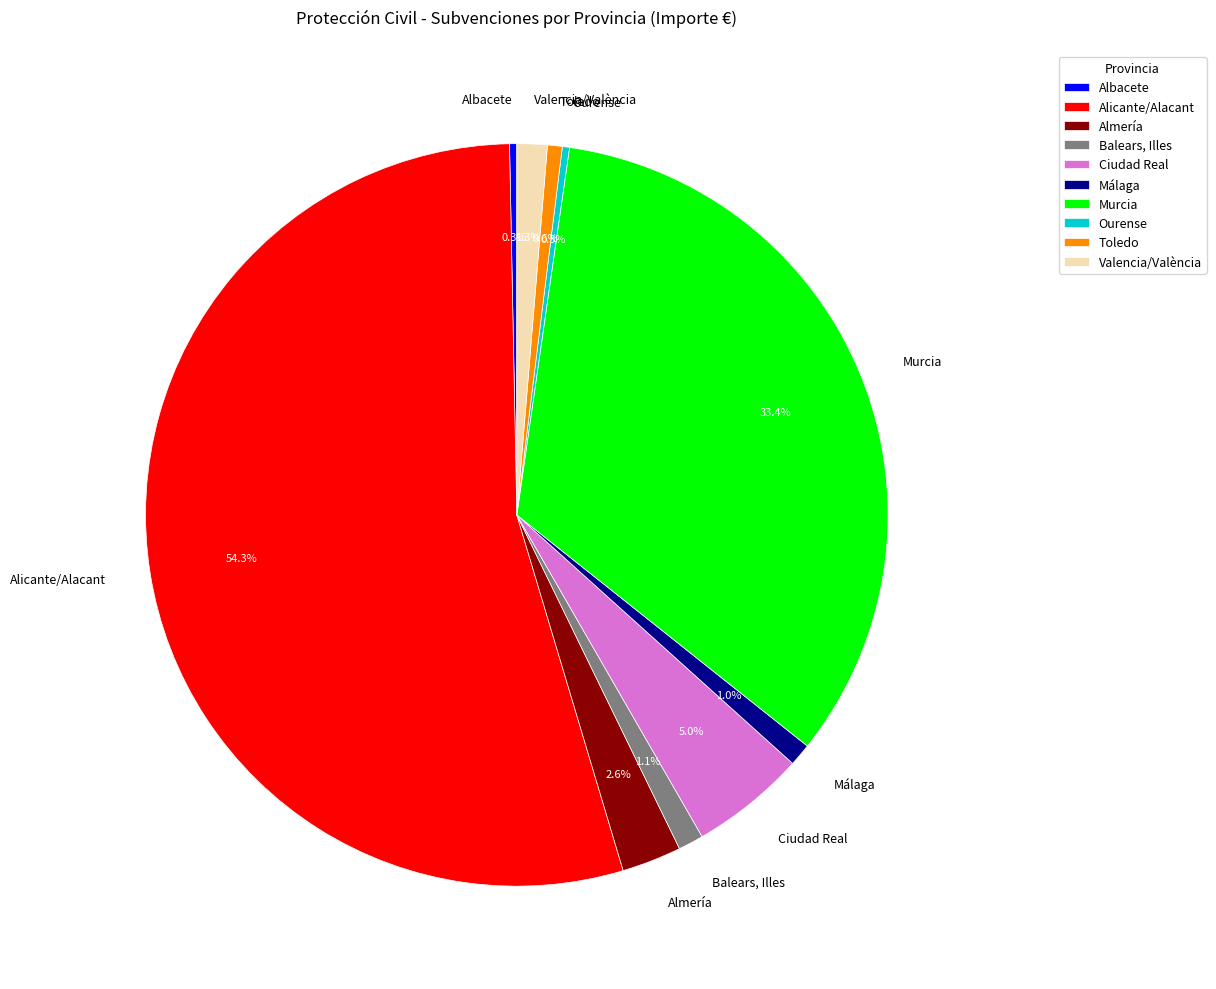

Count the number of slices in the pie.

10